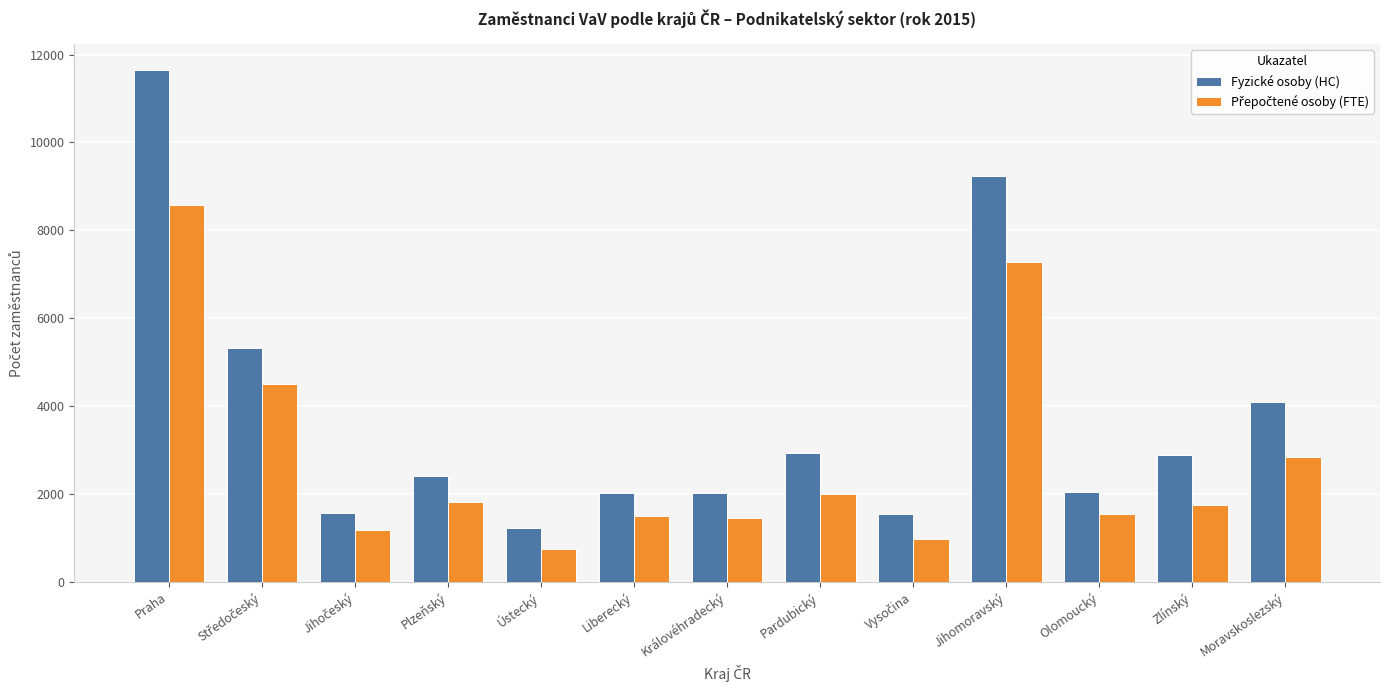

Which series has the largest total across all categories?

Fyzické osoby (HC)